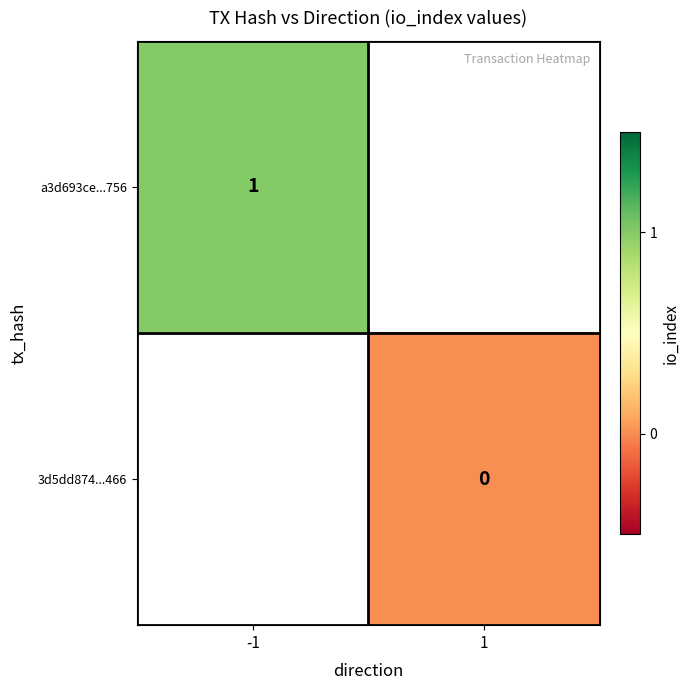

True or false: a3d693ce...756 has a value of 0 at -1.

False